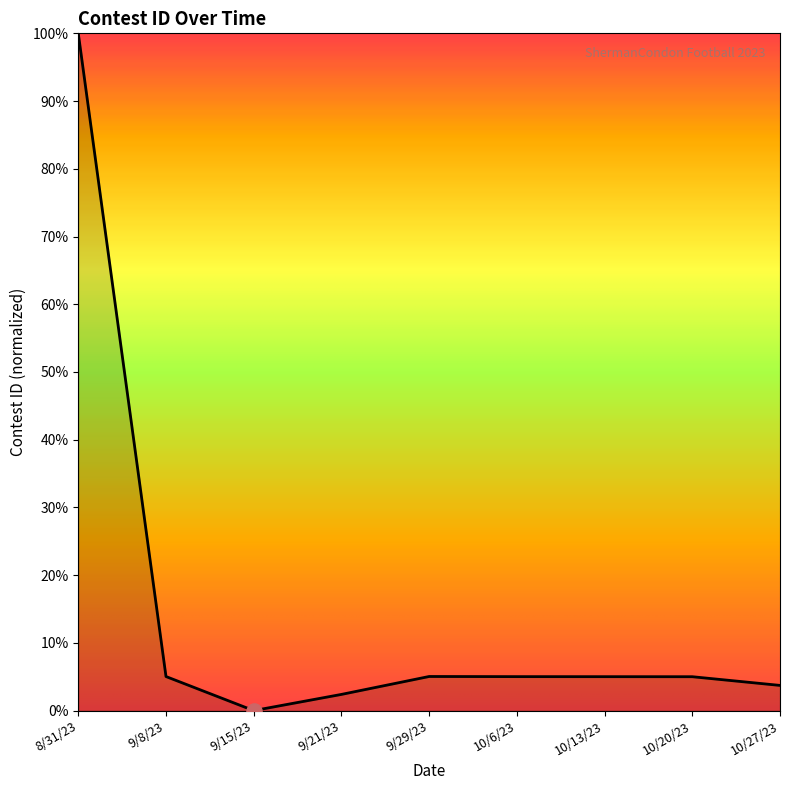

What is the ratio of the value at 9/8/23 to the value at 10/13/23?

1.0